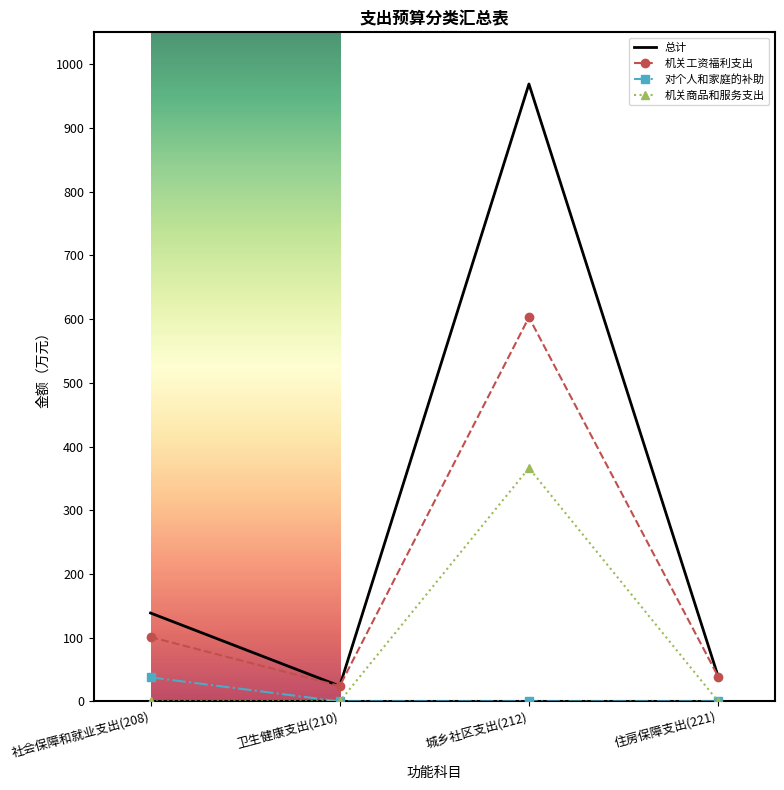

Is it true that 机关商品和服务支出 equals 0.0 at 住房保障支出(221)?

True